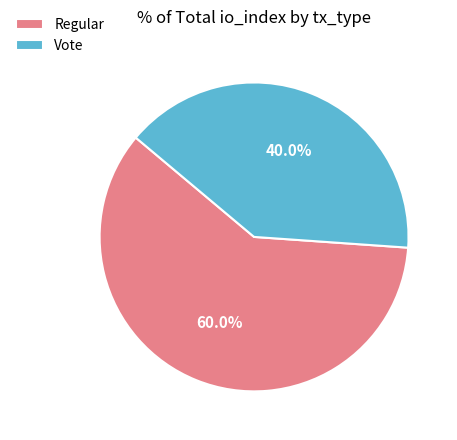

Which slice is the largest?

Regular